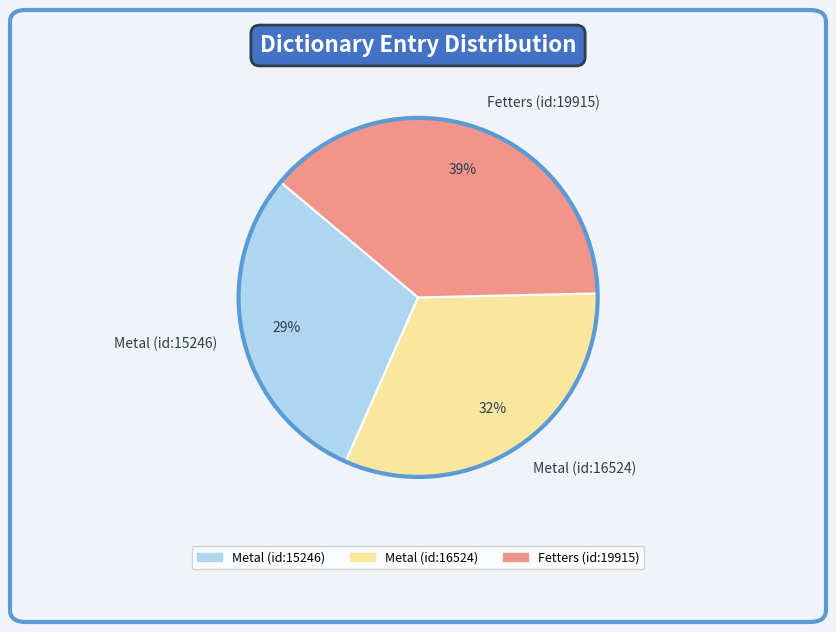

To the nearest percent, what portion does Metal (id:16524) represent?

32%